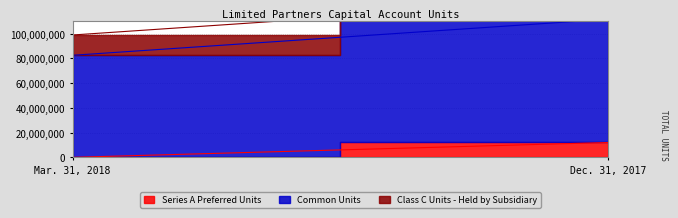

At which category is the sum across all series the highest?

Dec. 31, 2017